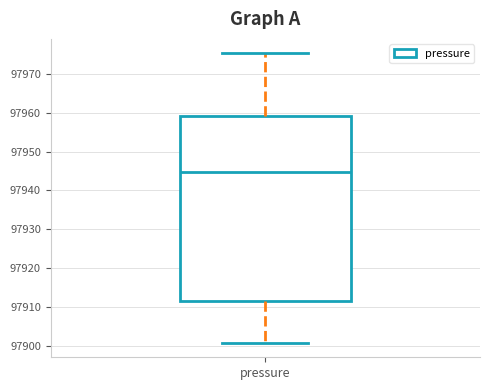

Where does the lower whisker of the box for pressure end on the y-axis? The values are not printed on the chart, so give them approximately, as read against the axis.

97901